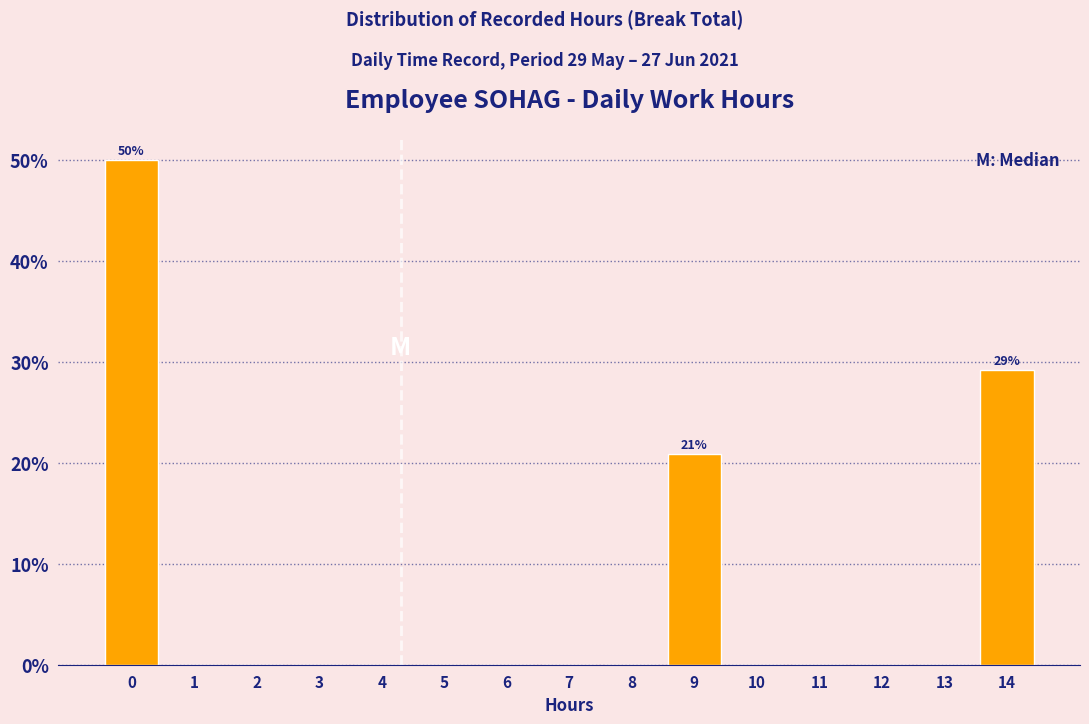

Reading left to right, what are all the values shown in this chart?

0=50.0	1=0.0	2=0.0	3=0.0	4=0.0	5=0.0	6=0.0	7=0.0	8=0.0	9=20.8	10=0.0	11=0.0	12=0.0	13=0.0	14=29.2